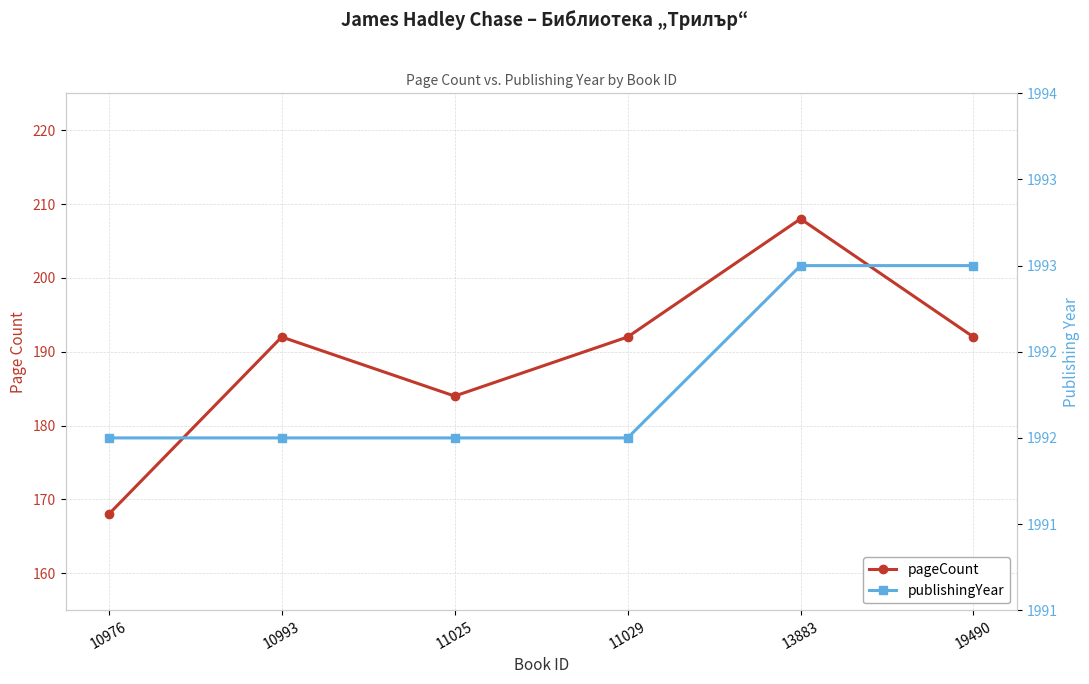

True or false: pageCount and publishingYear intersect in this chart.

False